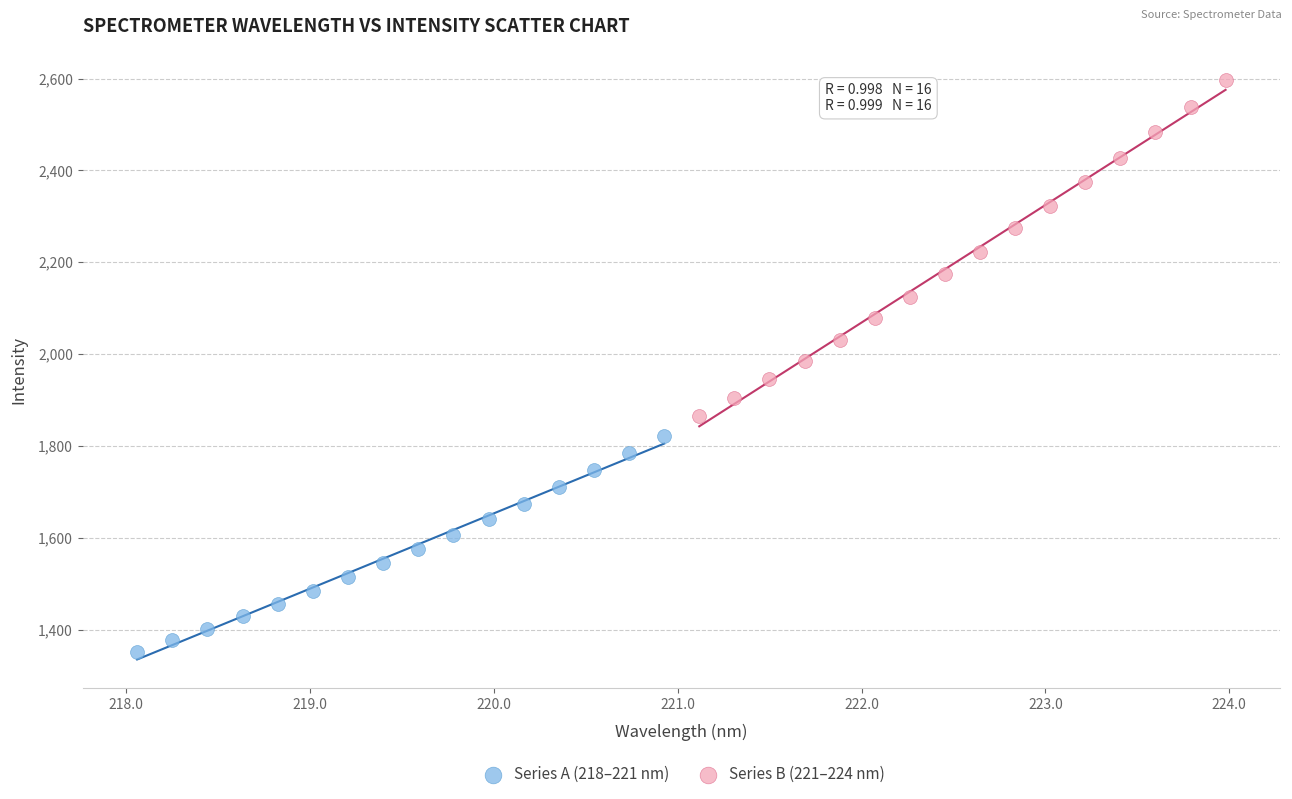

Which series has the largest Y range (max minus min)?

Series B (221–224 nm)